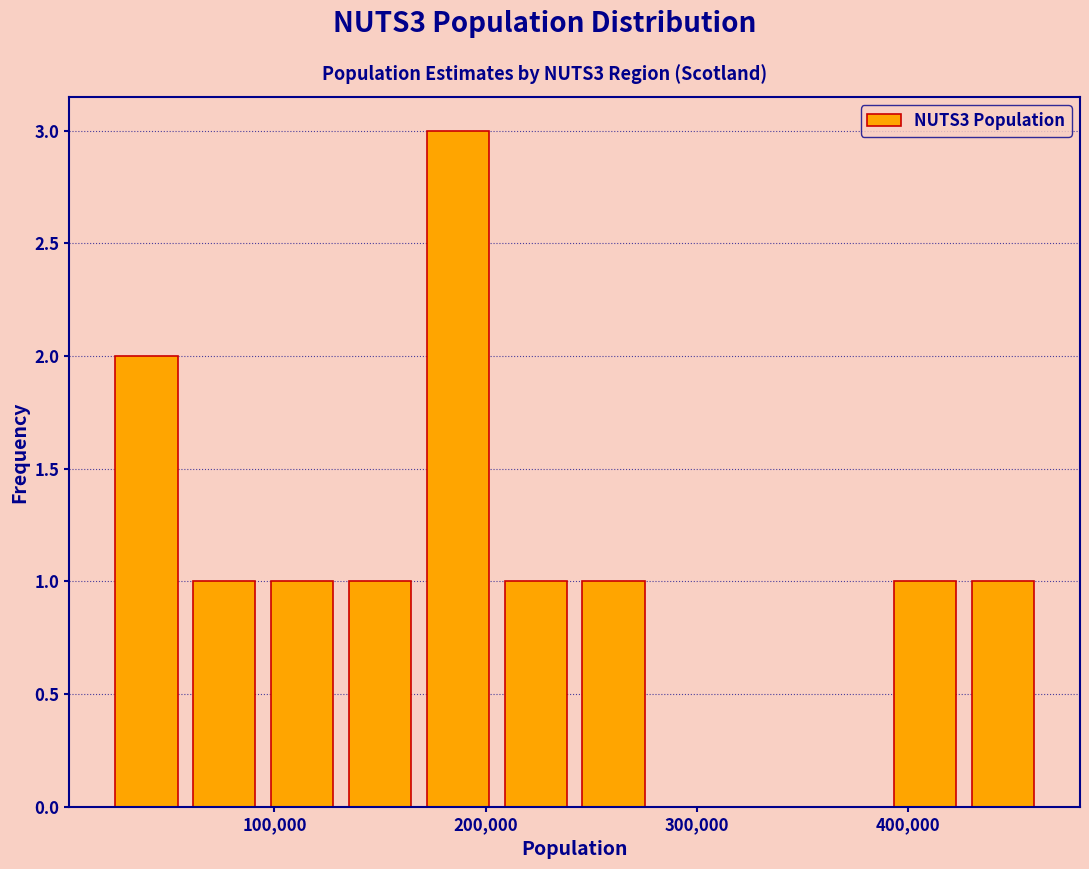

Around what value on the x-axis is the tallest bar? Give the approximate position of its centre, as read against the axis.

190000